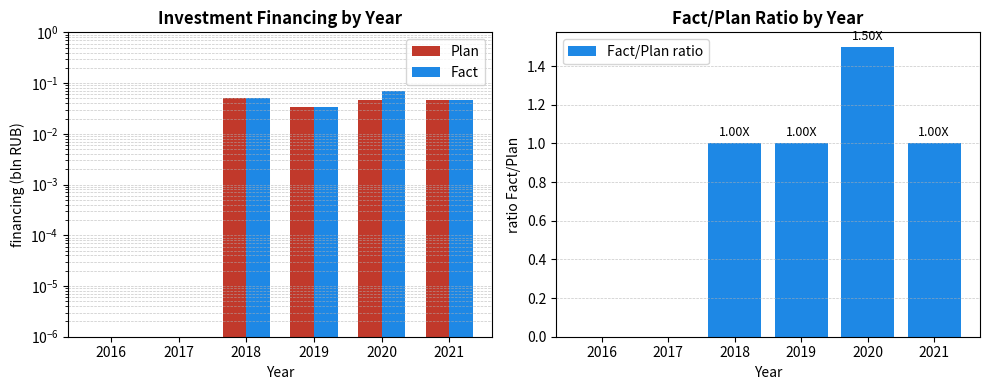

Rank the series by their maximum value, from highest to lowest.

Fact/Plan ratio, Fact, Plan